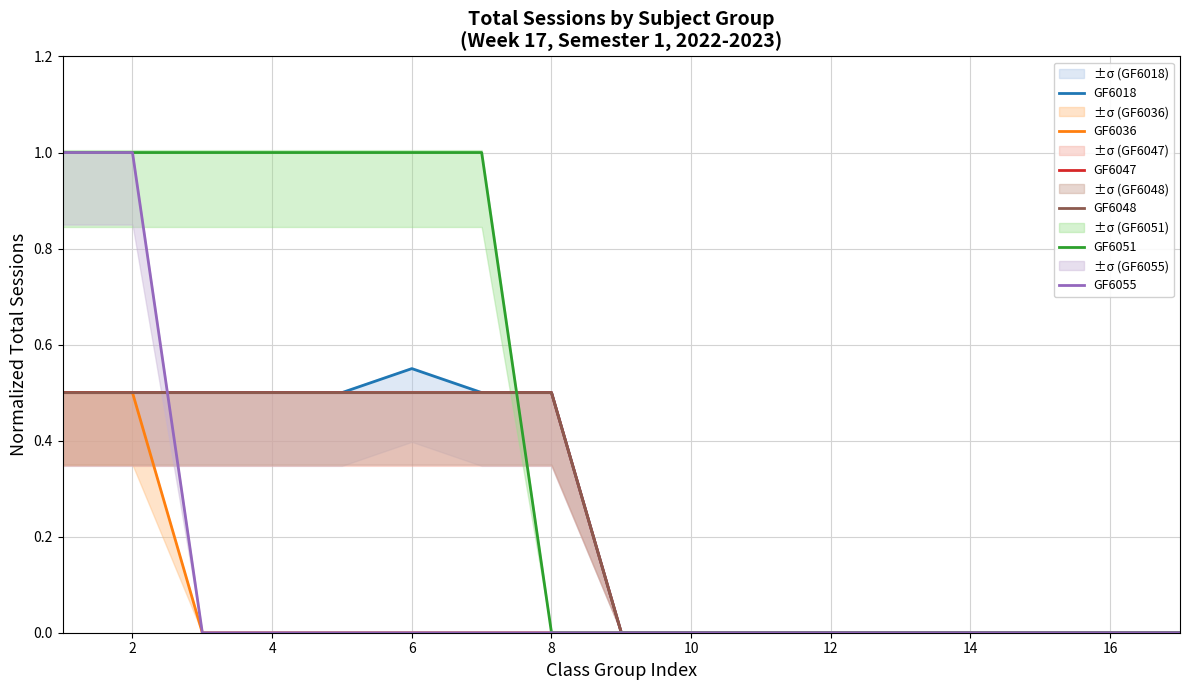

True or false: GF6018 and GF6048 intersect in this chart.

False